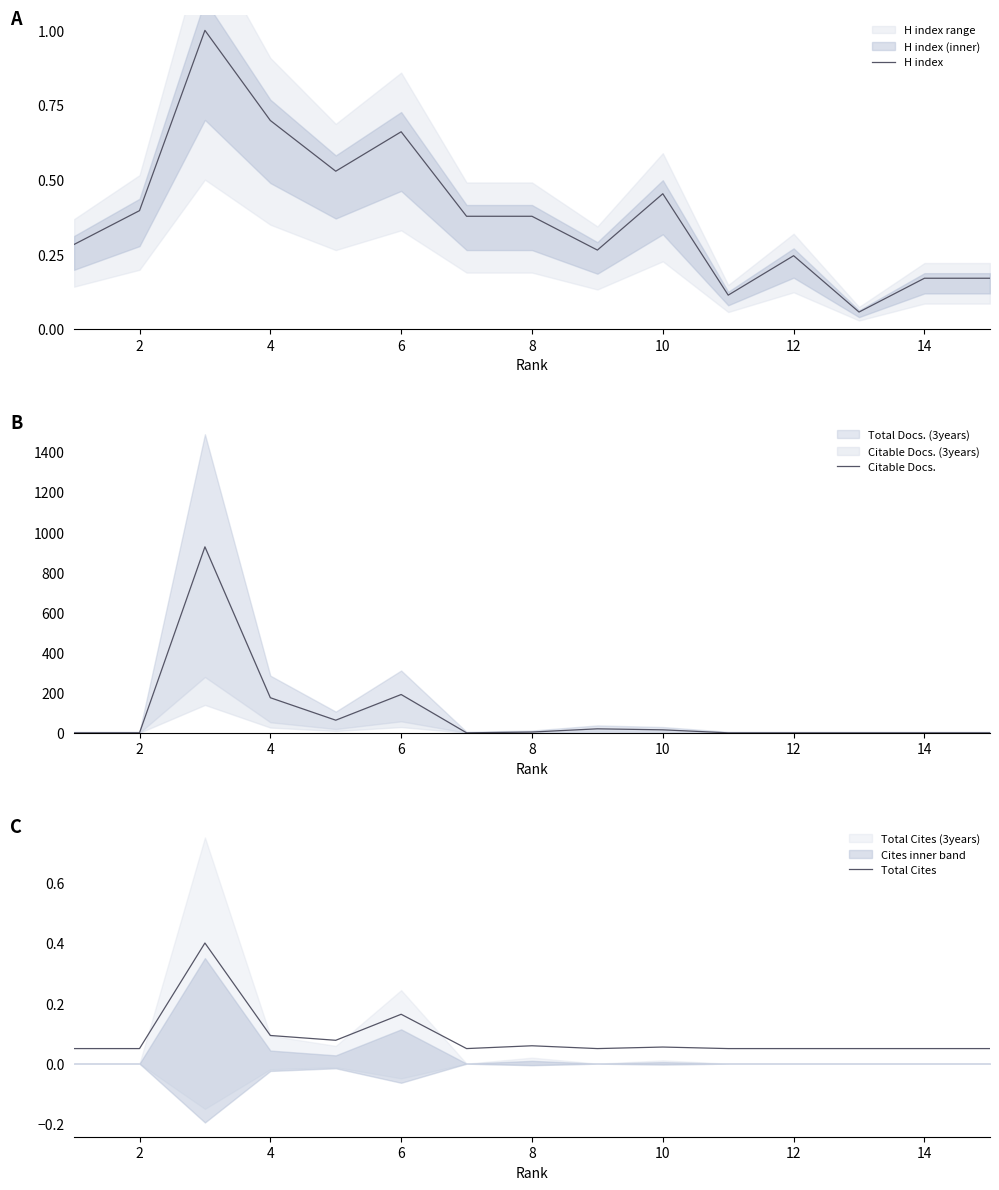

Which series has the largest range (max minus min)?

Citable Docs.